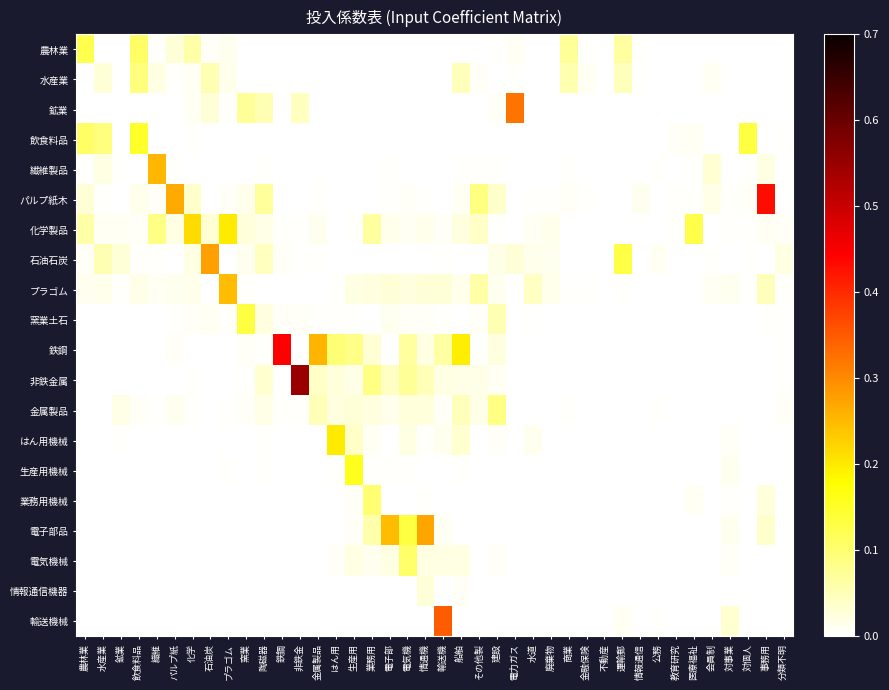

Which category has the lowest value across all series?

水産業